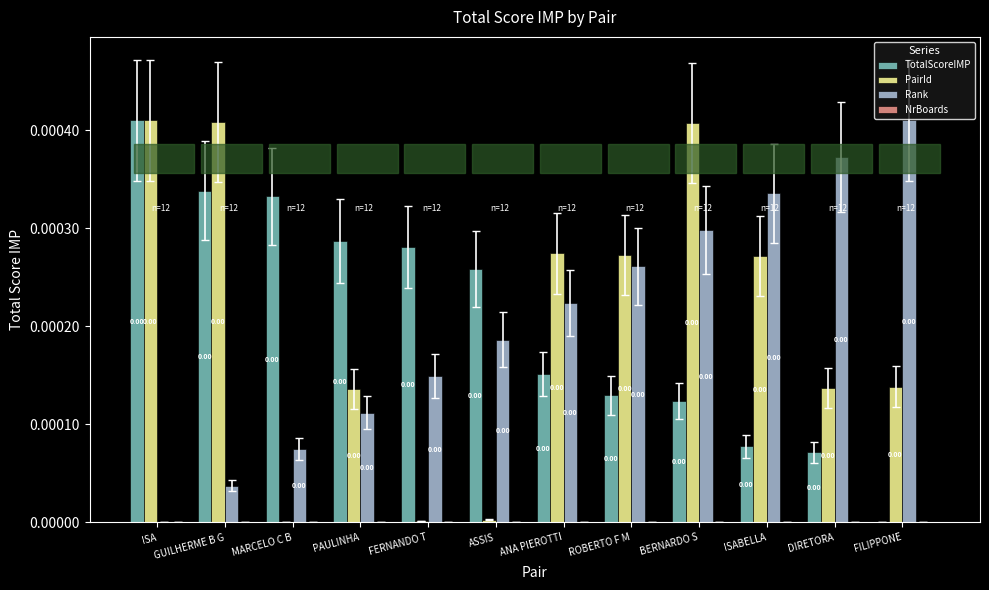

How many categories are shown in the chart?

12